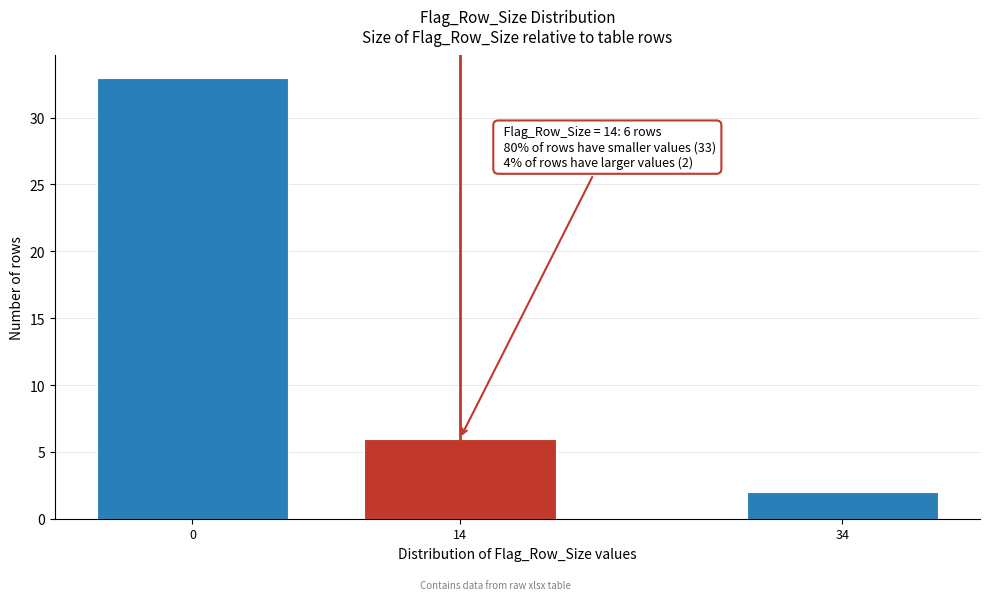

Reading left to right, what are all the values shown in this chart?

33	6	2